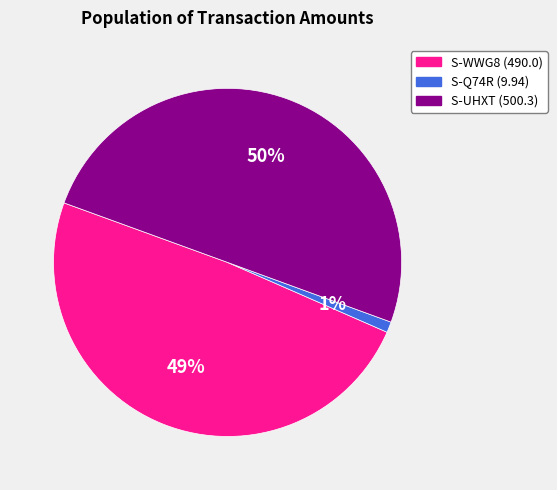

To the nearest percent, what is the difference between the largest and smallest slice percentages?

49%